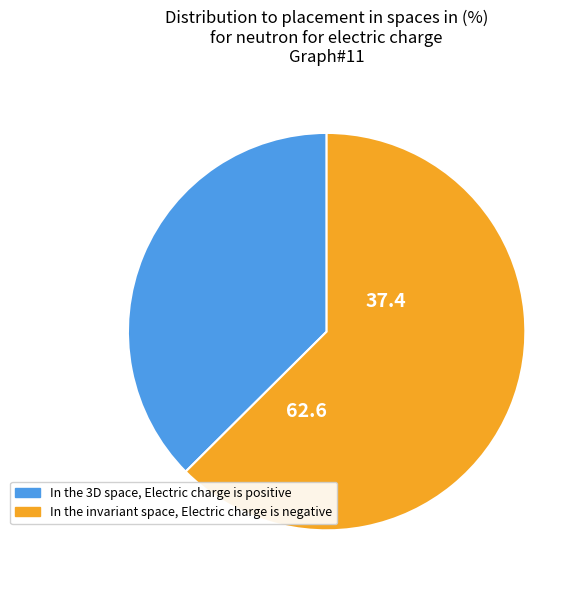

Does any single category account for the majority?

Yes